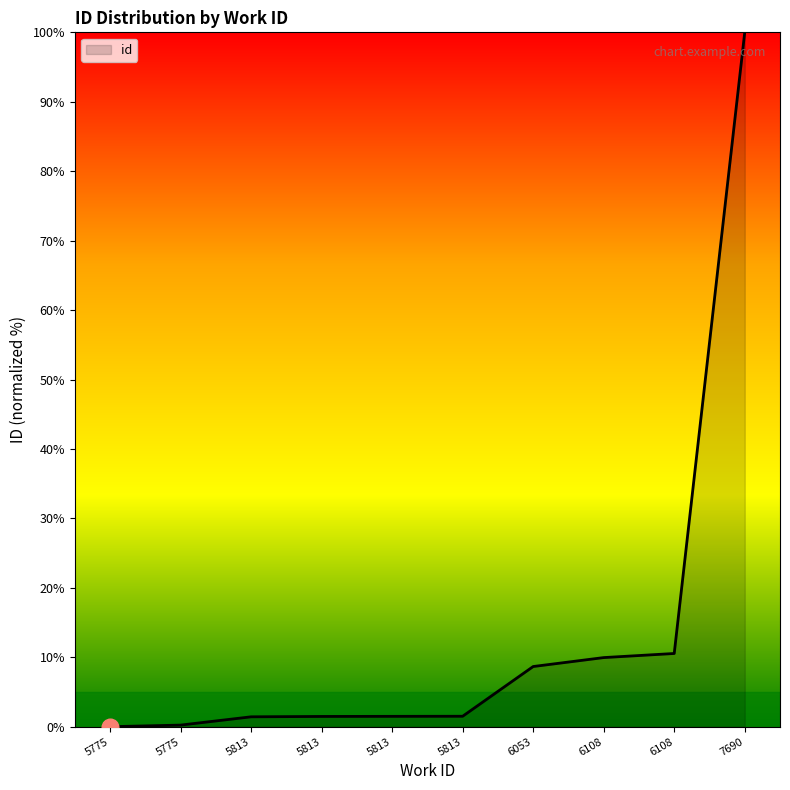

Does the chart display data point markers on the line(s)?

No